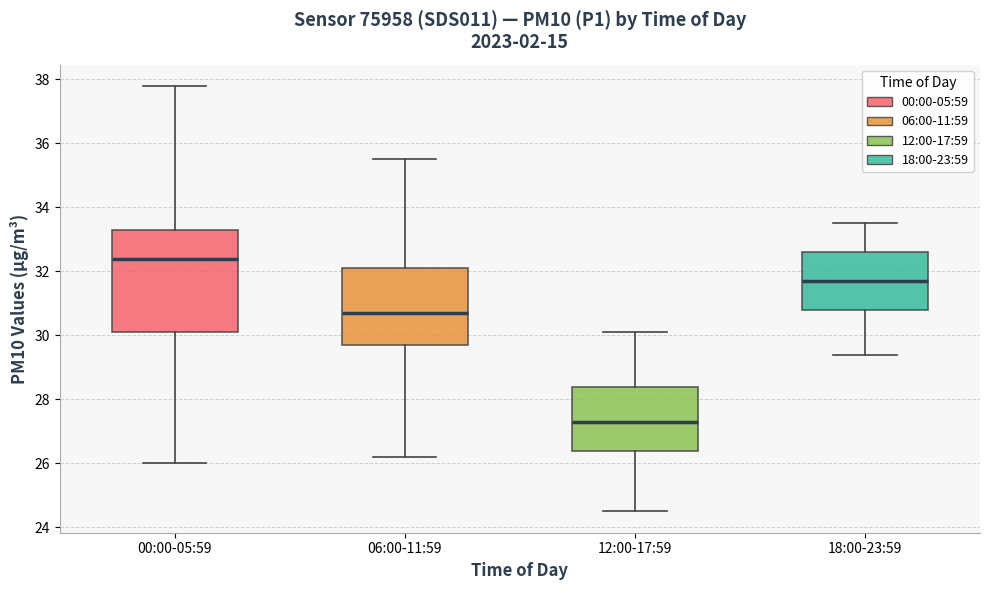

Reading left to right, read every box against the y-axis: the position of its median line, the range the box covers, and the ends of its whiskers. The values are not printed on the chart, so give them approximately, as read against the axis.

00:00-05:59: median 32.4, box 30.2 to 33.4, whiskers 26.0 to 37.8
06:00-11:59: median 30.8, box 29.8 to 32.2, whiskers 26.2 to 35.6
12:00-17:59: median 27.4, box 26.4 to 28.4, whiskers 24.6 to 30.2
18:00-23:59: median 31.8, box 30.8 to 32.6, whiskers 29.4 to 33.6